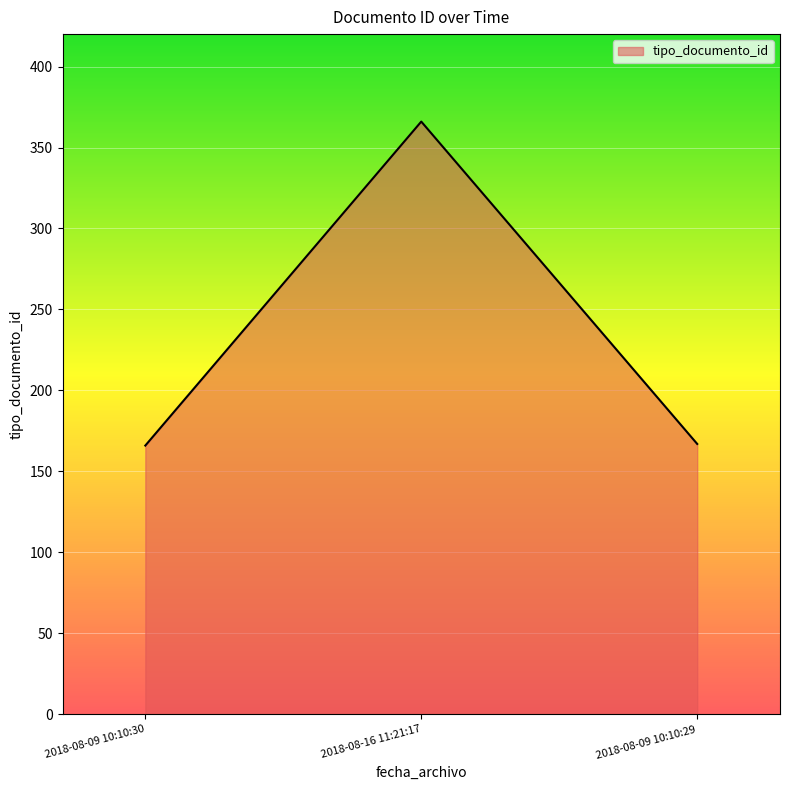

What is the sum of all values?

699